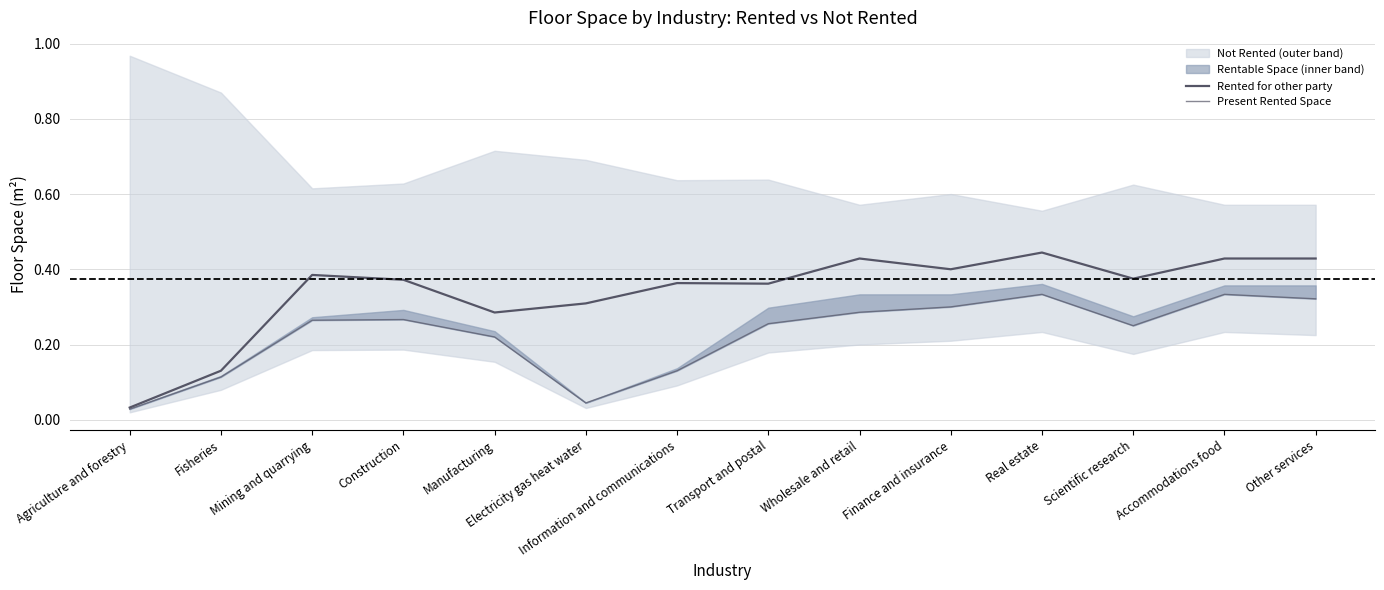

True or false: Present Rented Space and Rented for other party intersect in this chart.

False